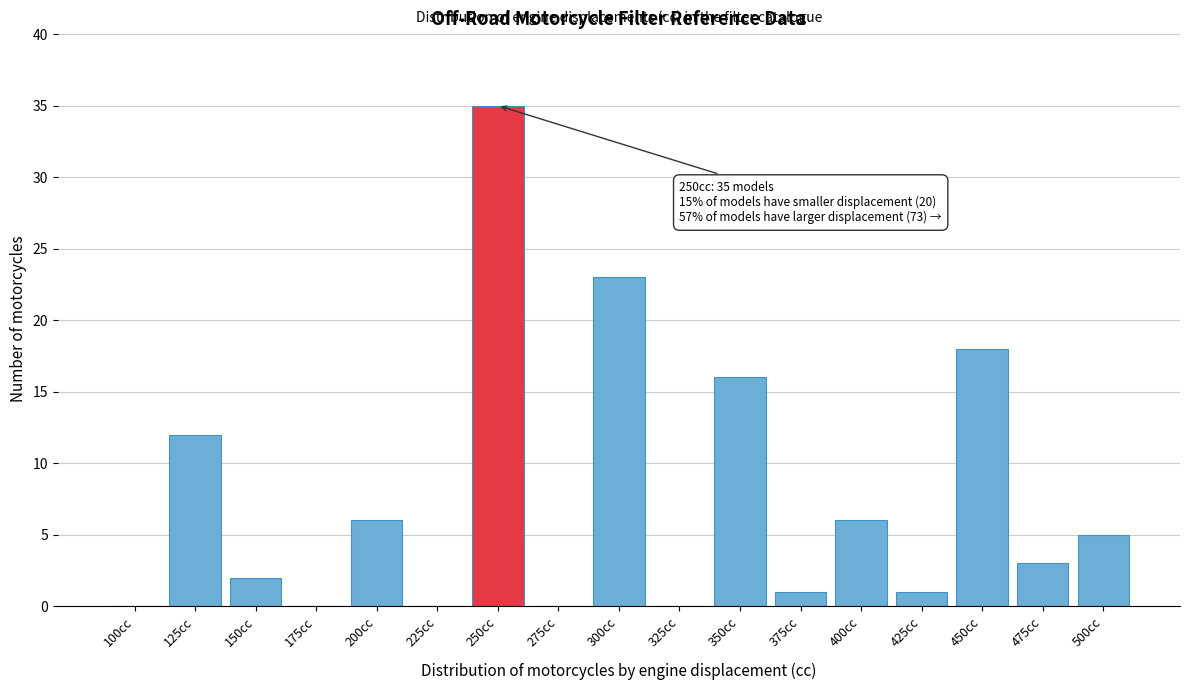

Reading right to left, transcribe all the data shown in this chart.

500cc=5	475cc=3	450cc=18	425cc=1	400cc=6	375cc=1	350cc=16	325cc=0	300cc=23	275cc=0	250cc=35	225cc=0	200cc=6	175cc=0	150cc=2	125cc=12	100cc=0